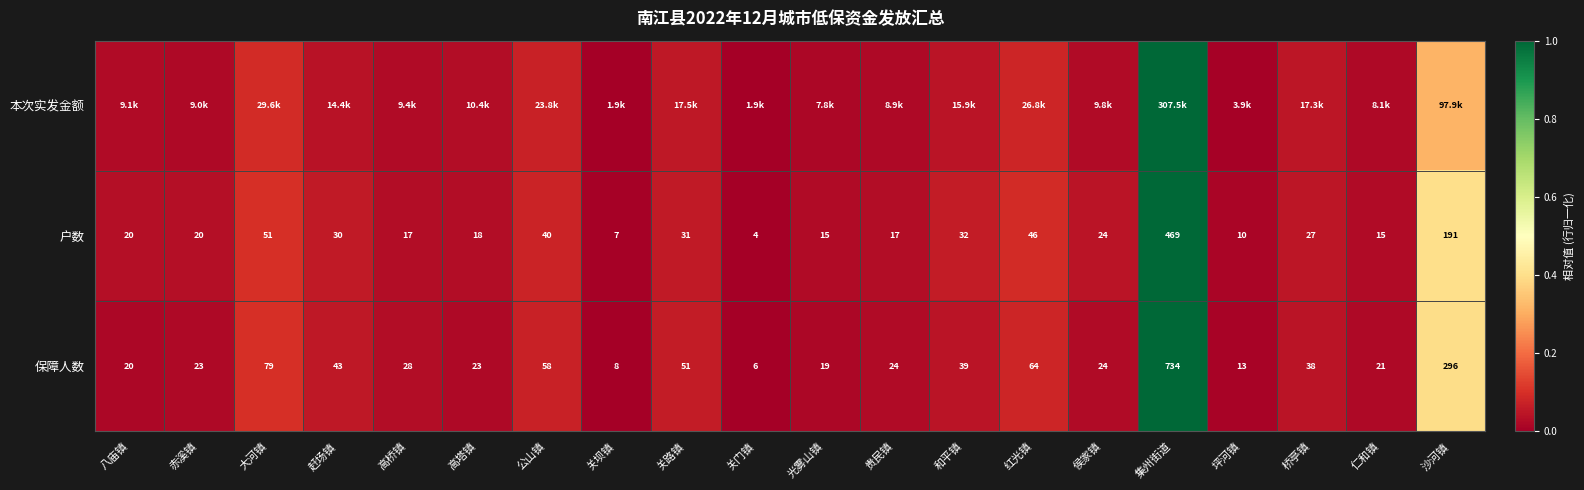

At which label does 保障人数 reach its peak?

集州街道